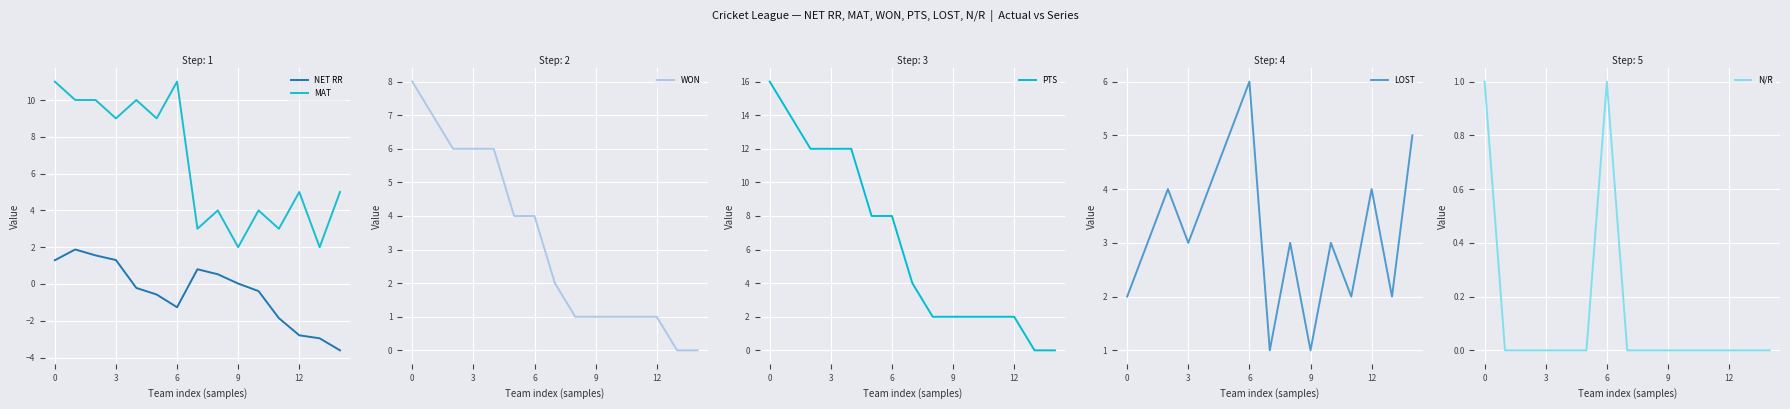

Which series has the largest total across all categories?

MAT